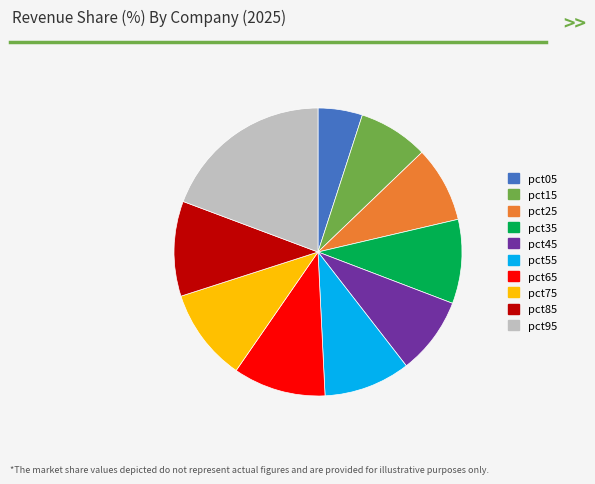

Which category has the biggest portion of the pie?

pct95